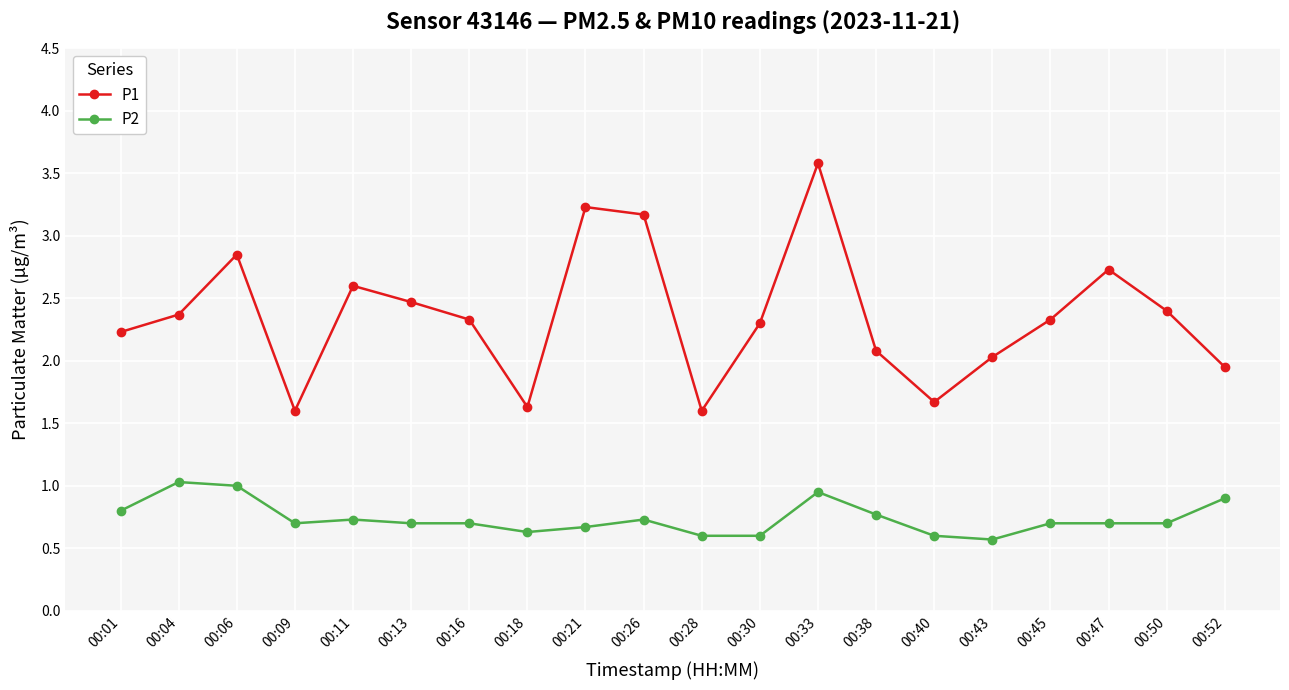

At which category is the sum across all series the highest?

00:33